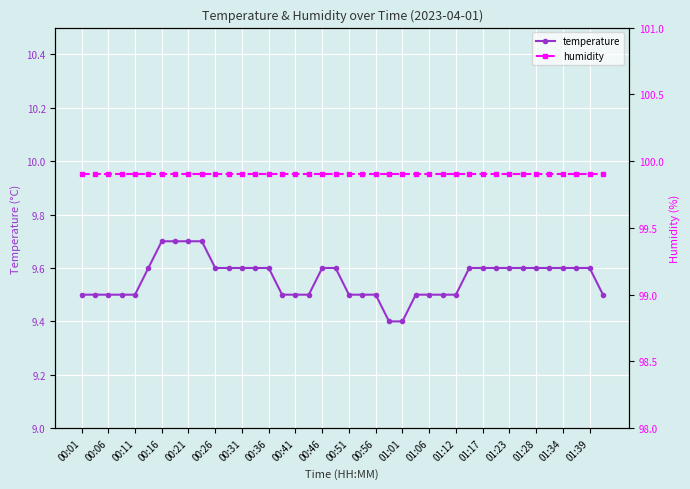

What are all the series names shown in the legend?

temperature, humidity